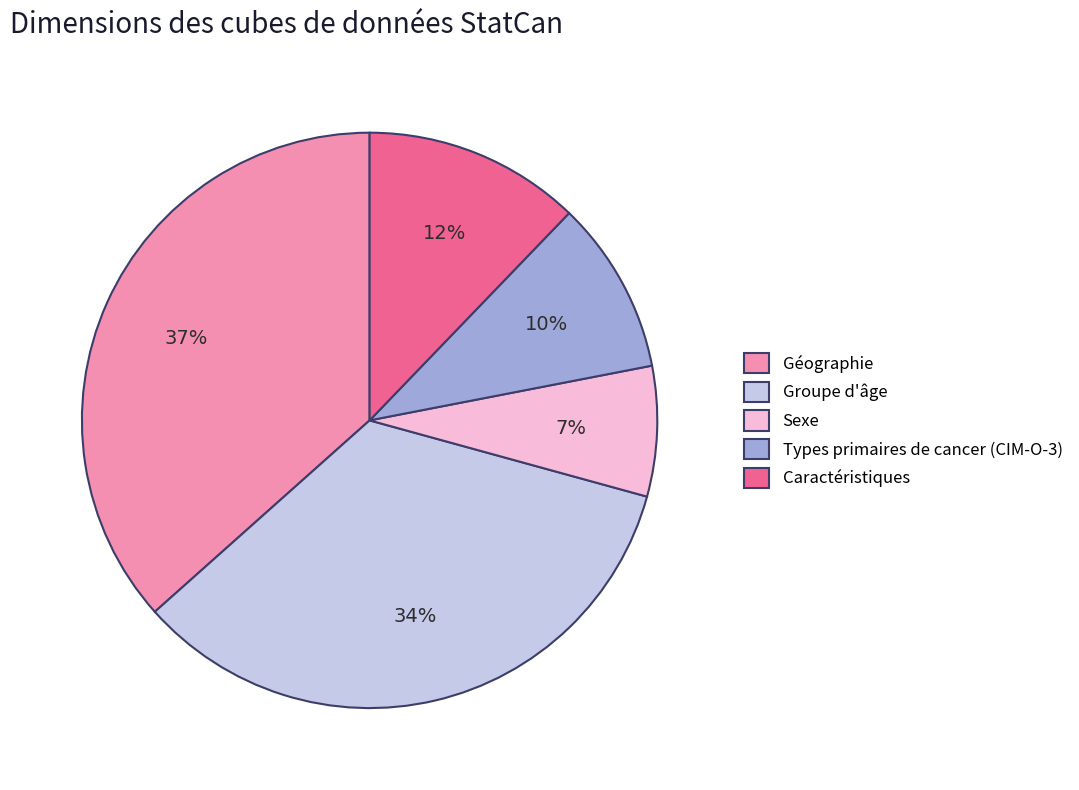

Which has a higher value, Géographie or Sexe?

Géographie